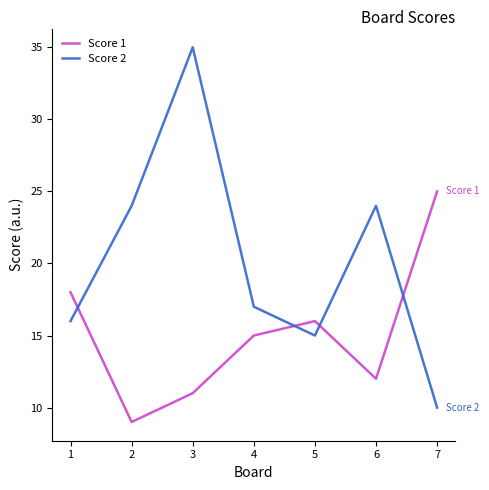

What is the difference between the maximum and minimum values in the Score 1 series?

16